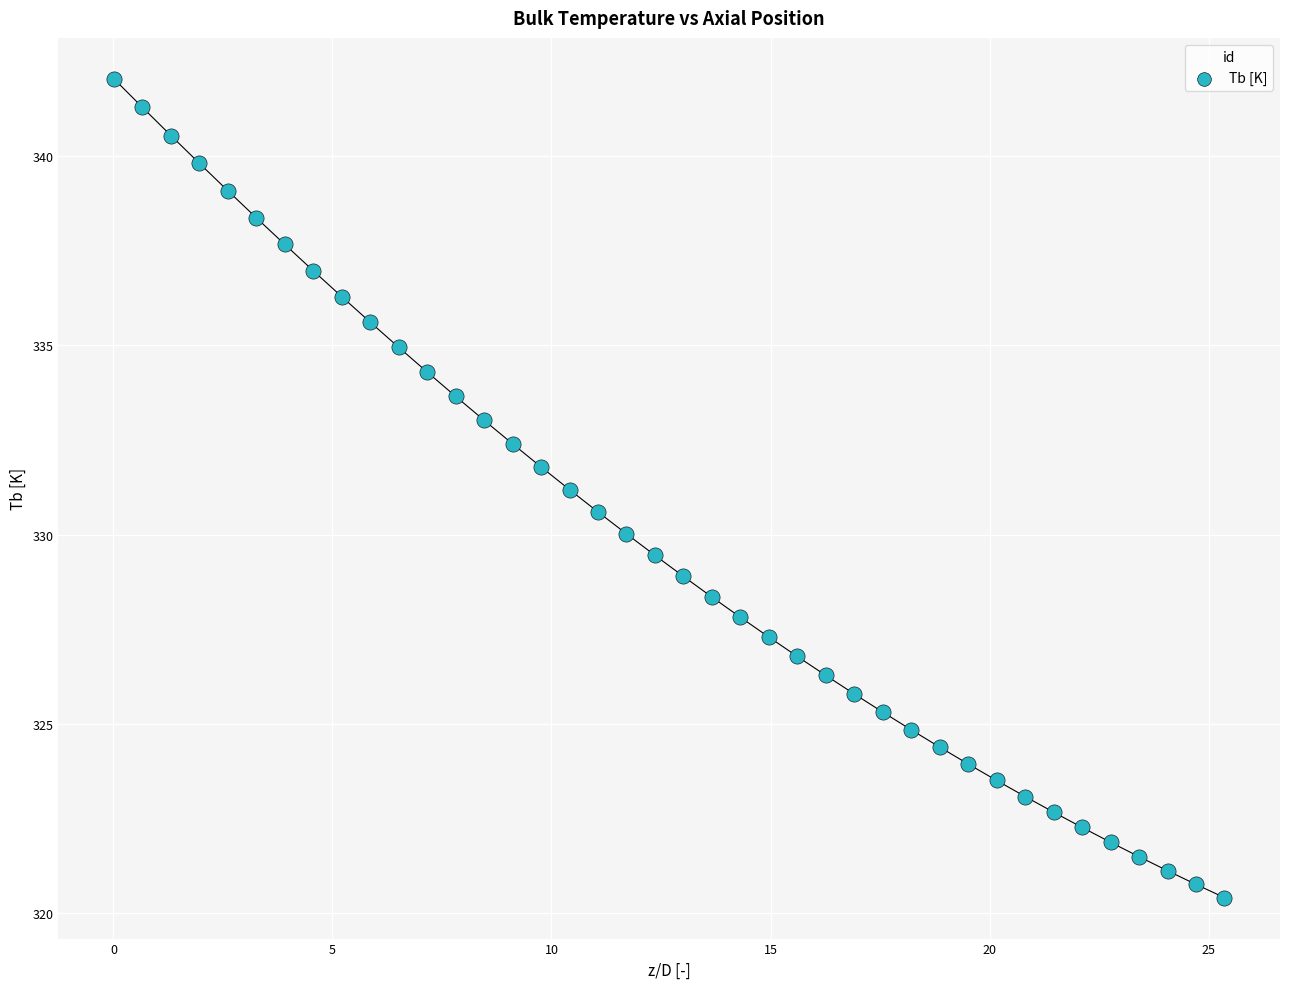

What is the range of X values (max minus min)?

25.4